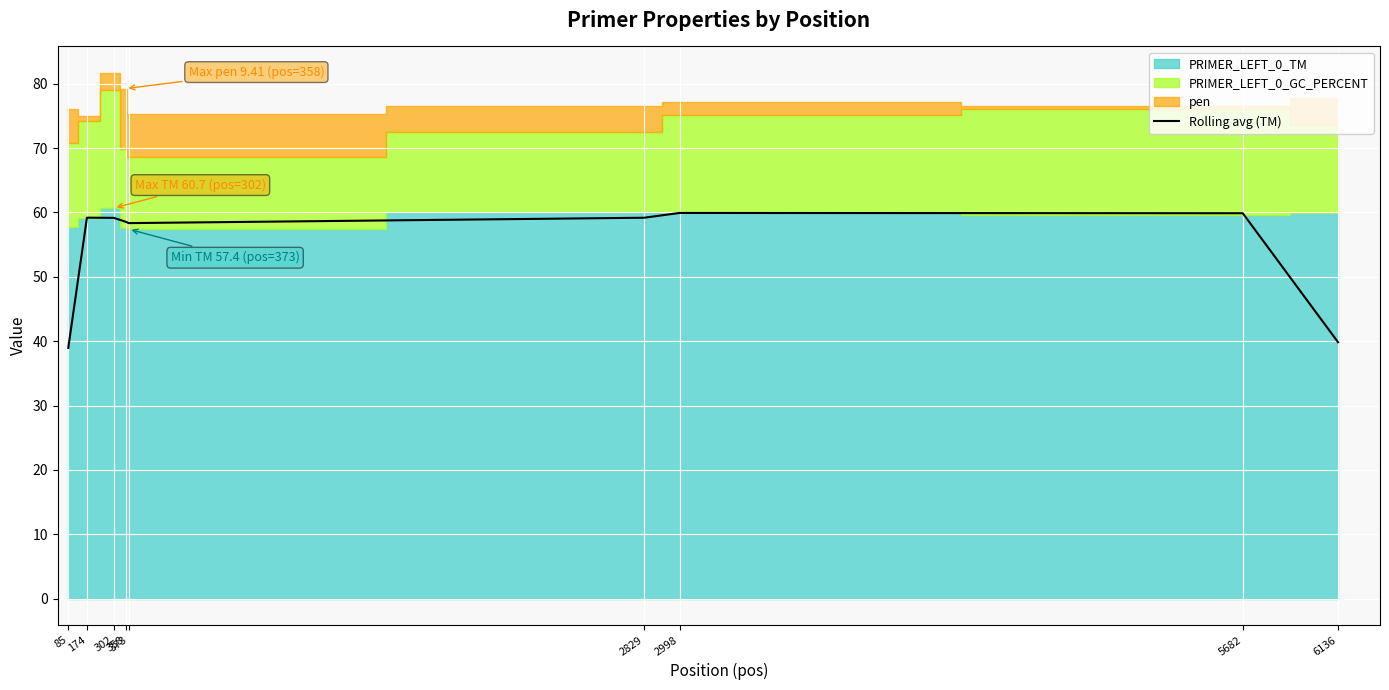

What is the change in value from 85 to 302?

+20.2